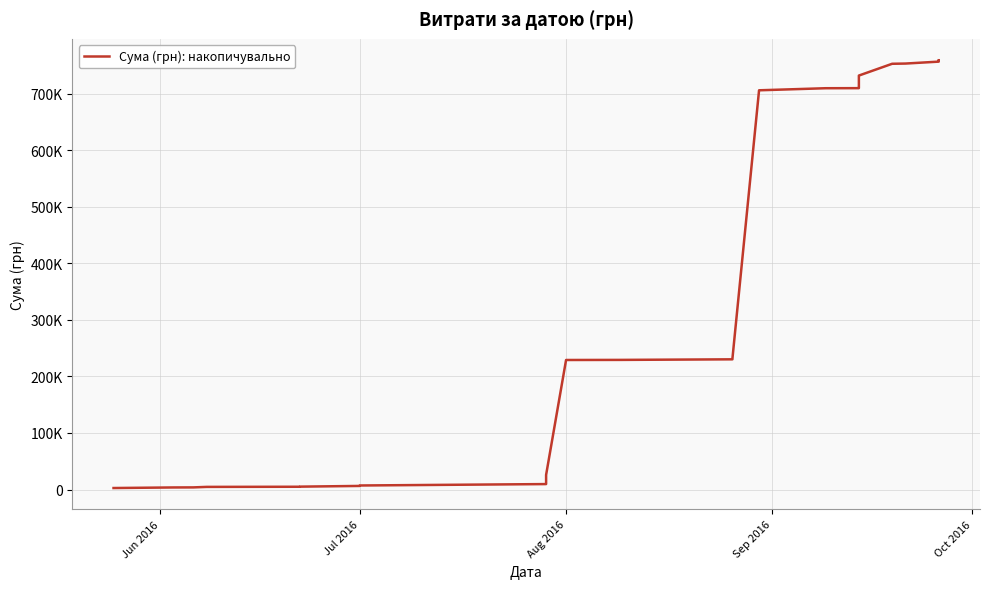

How many distinct data groups are displayed?

1